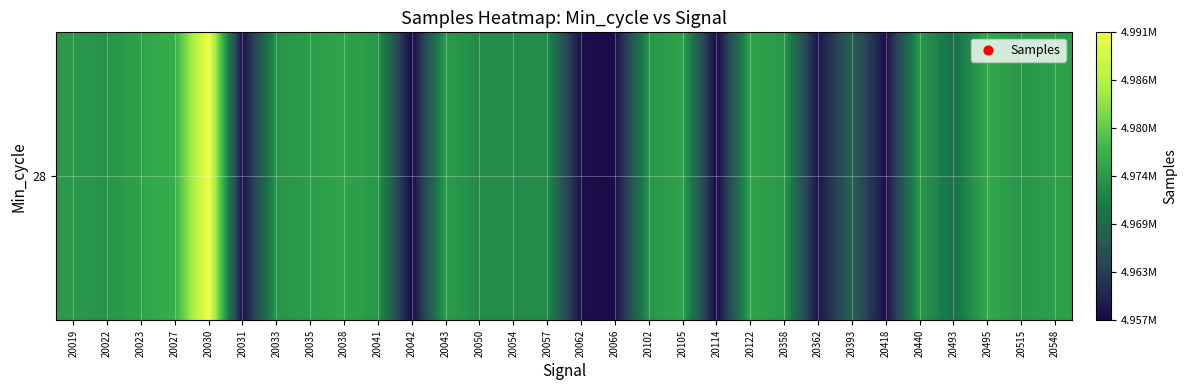

Approximately how many times larger is the value at 20030 compared to 20358?

1.0